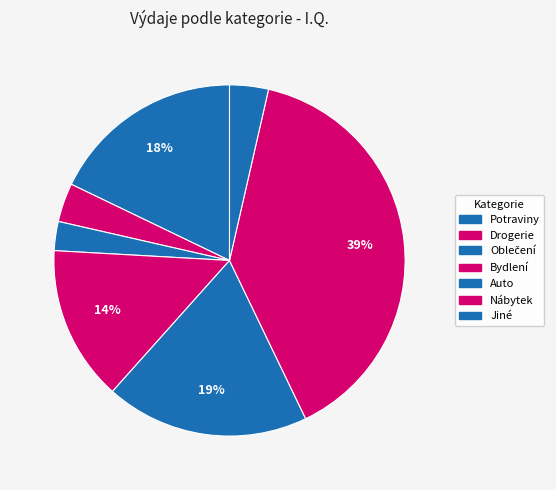

To the nearest percent, what is the average slice percentage?

14%